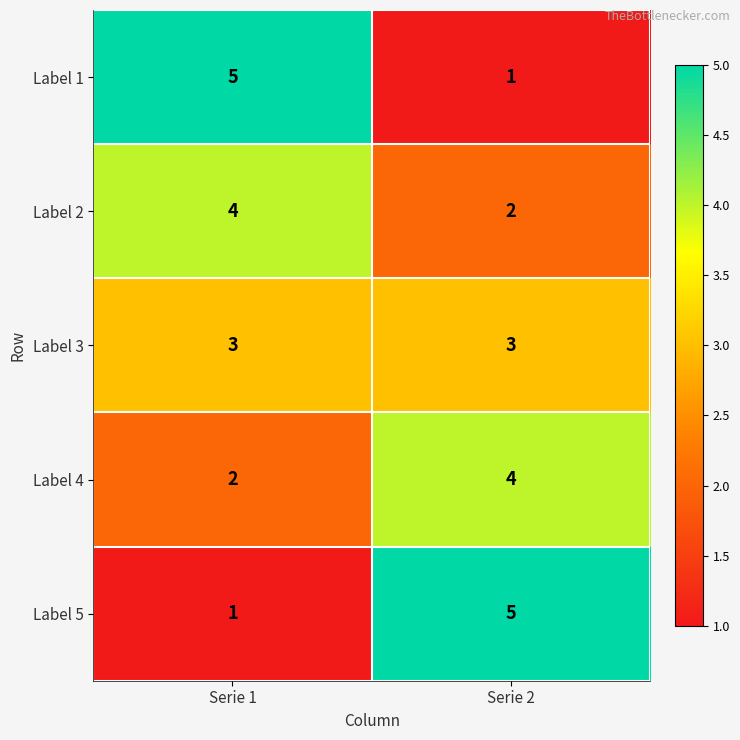

What is the difference between the maximum and minimum values in the Label 1 series?

4